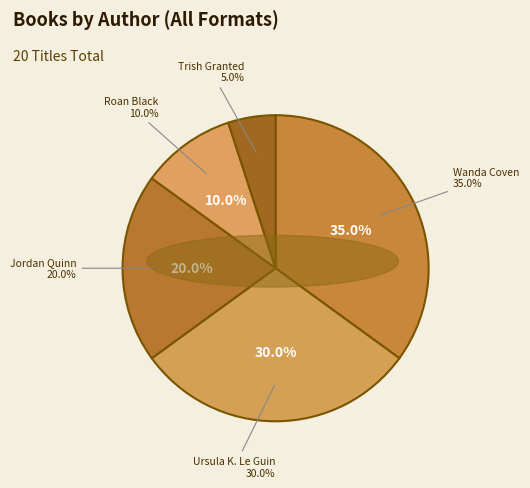

Is there a majority slice in this chart?

No